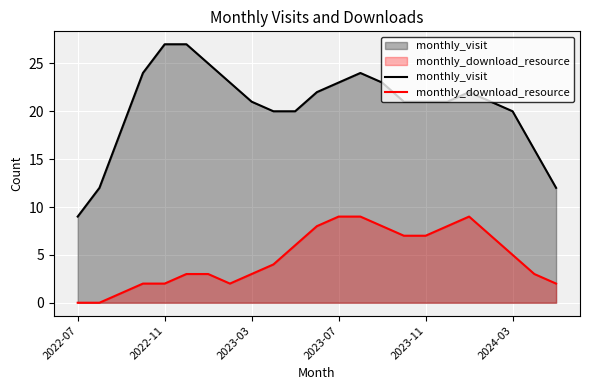

Which series has the largest total across all categories?

monthly_visit